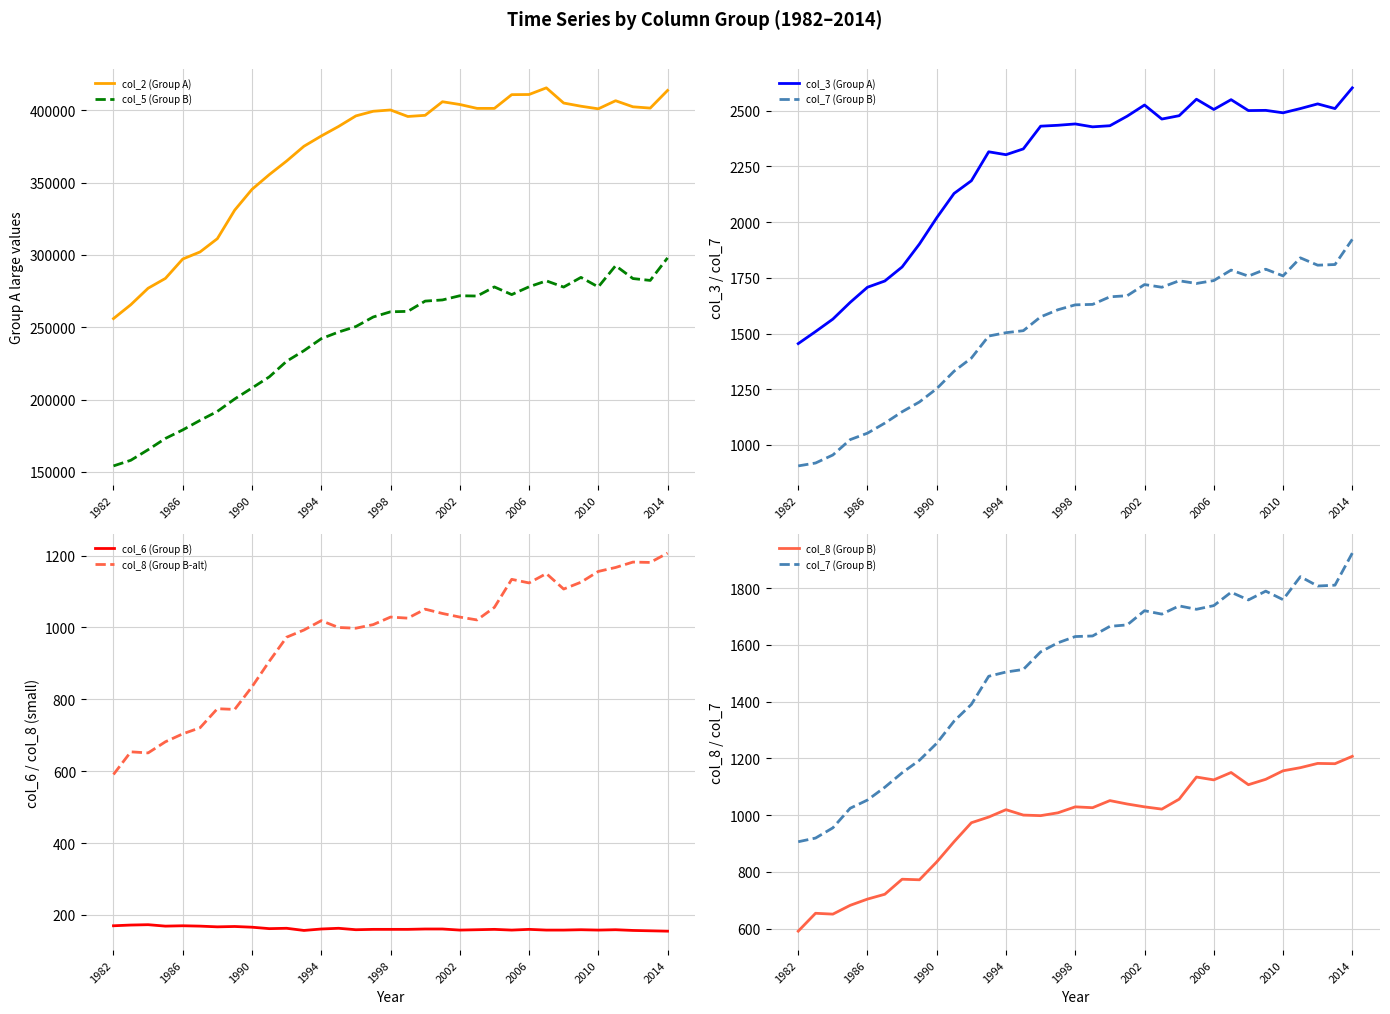

Where is the first local maximum for col_3 (Group A)?

1993